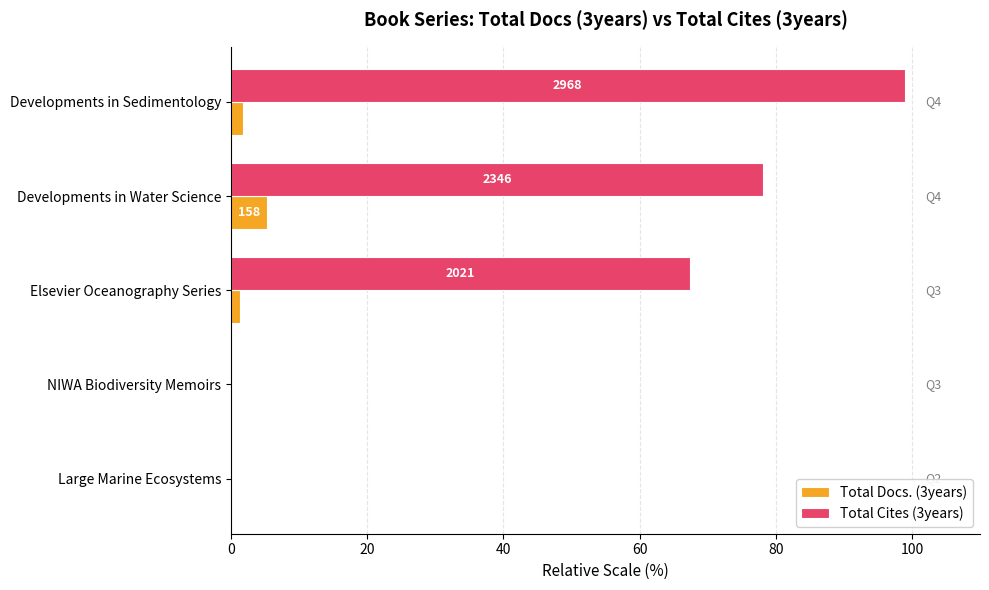

True or false: Total Cites (3years) has a value of 98.9 at Developments in Sedimentology.

True